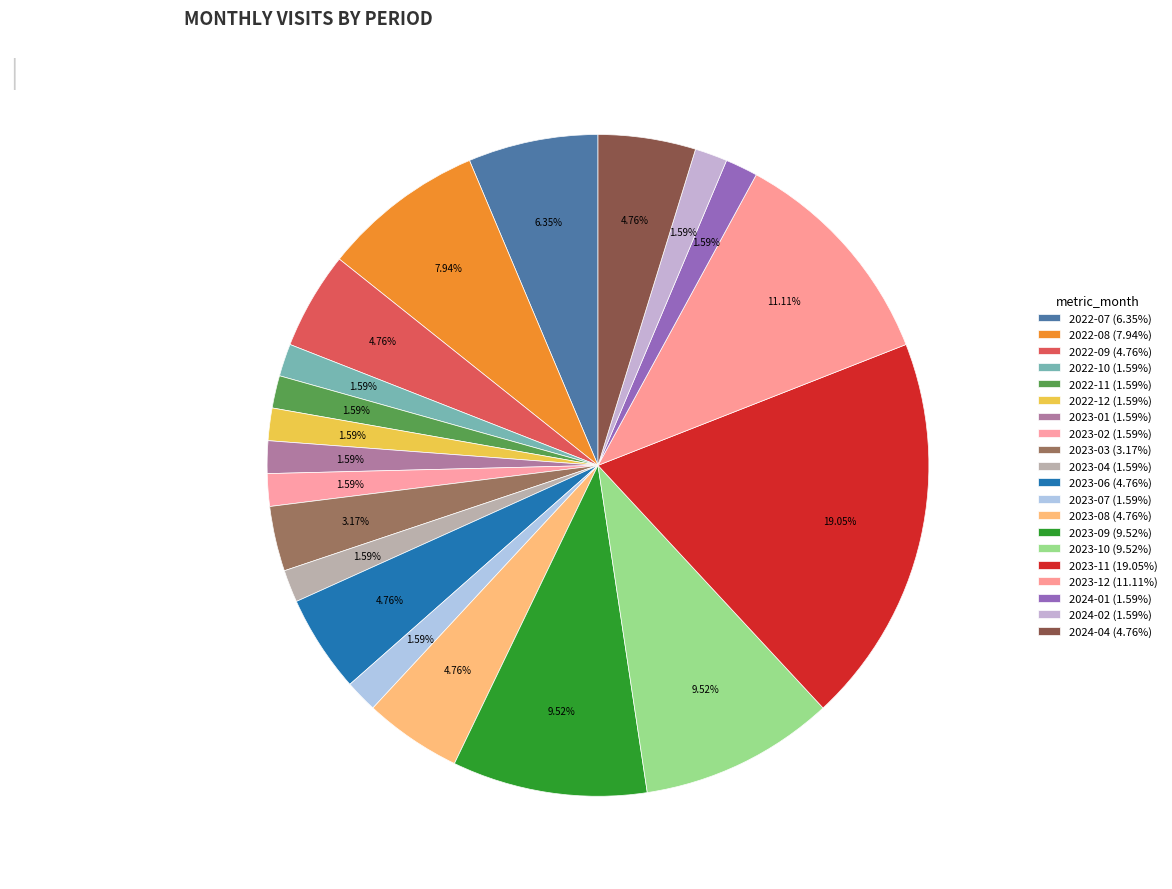

Rank the categories by value from lowest to highest.

2022-10, 2022-11, 2022-12, 2023-01, 2023-02, 2023-04, 2023-07, 2024-01, 2024-02, 2023-03, 2022-09, 2023-06, 2023-08, 2024-04, 2022-07, 2022-08, 2023-09, 2023-10, 2023-12, 2023-11